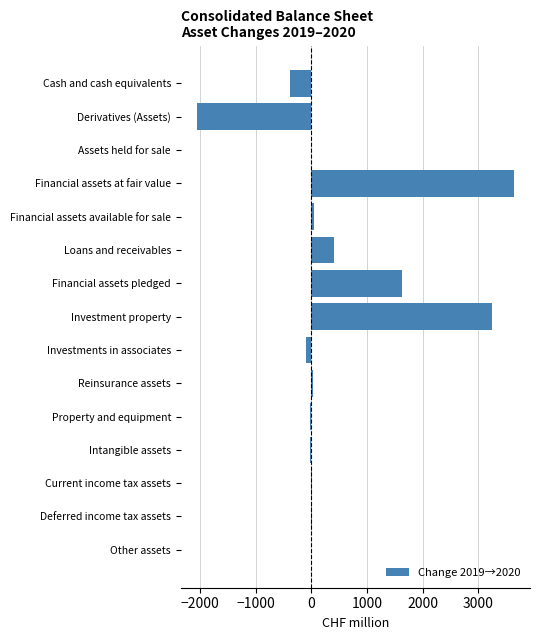

What is the sum of the values at Investment property and Derivatives (Assets)?

1195